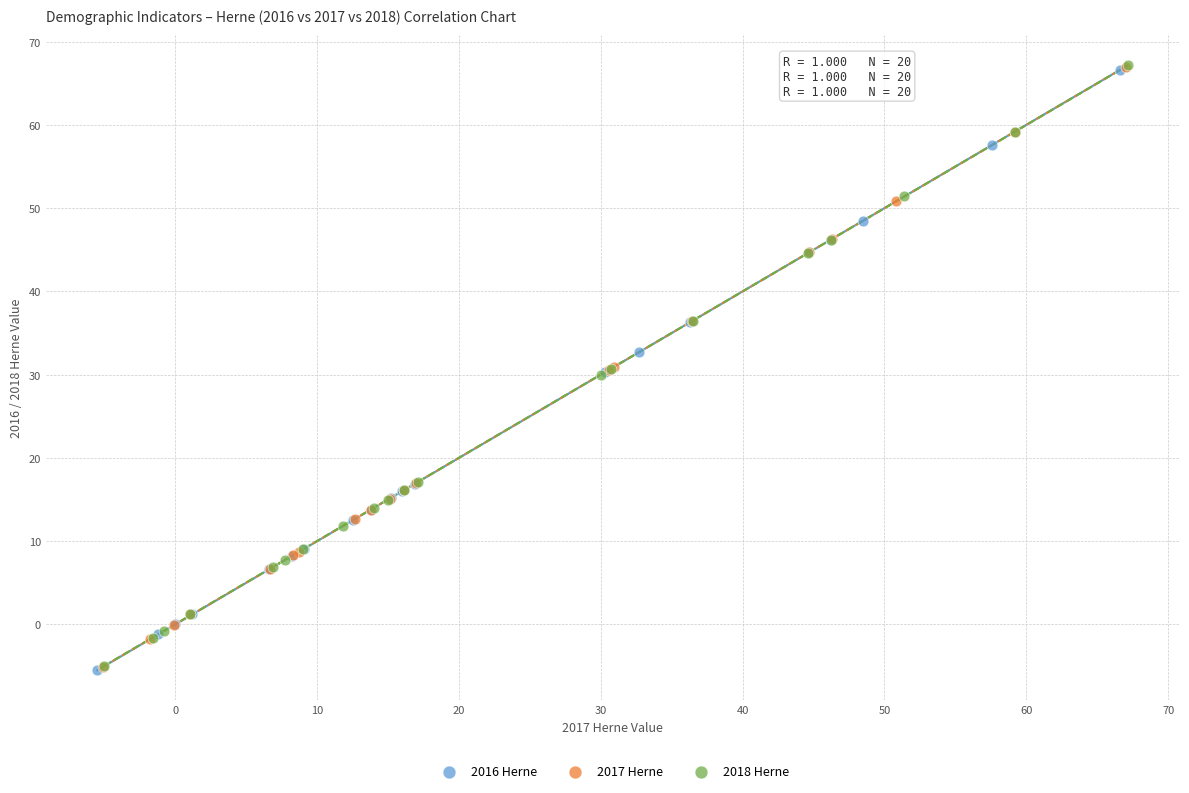

What are all the series names shown in the legend?

2016 Herne, 2017 Herne, 2018 Herne